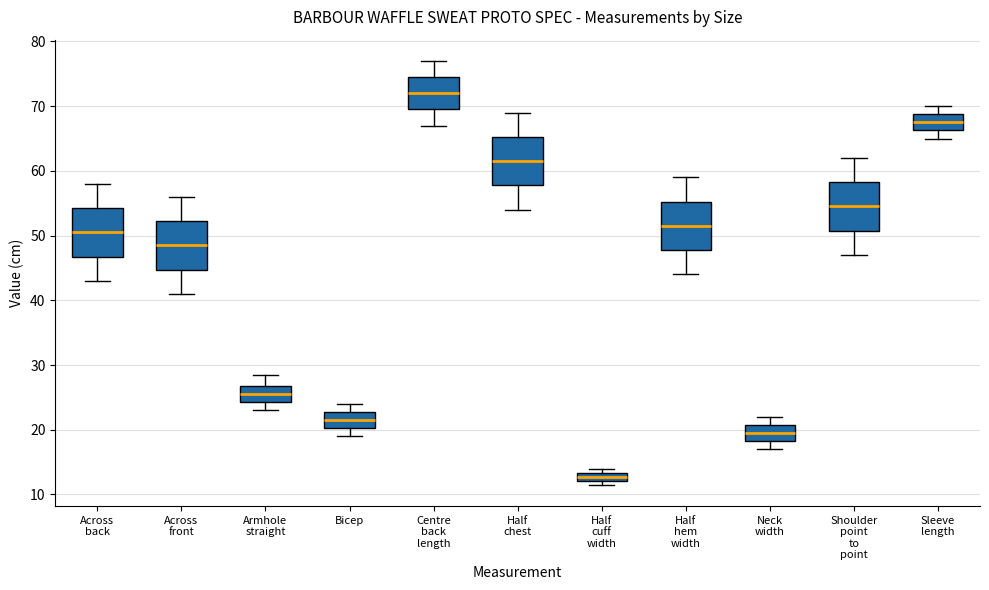

Which box has the lowest median line?

Half cuff width